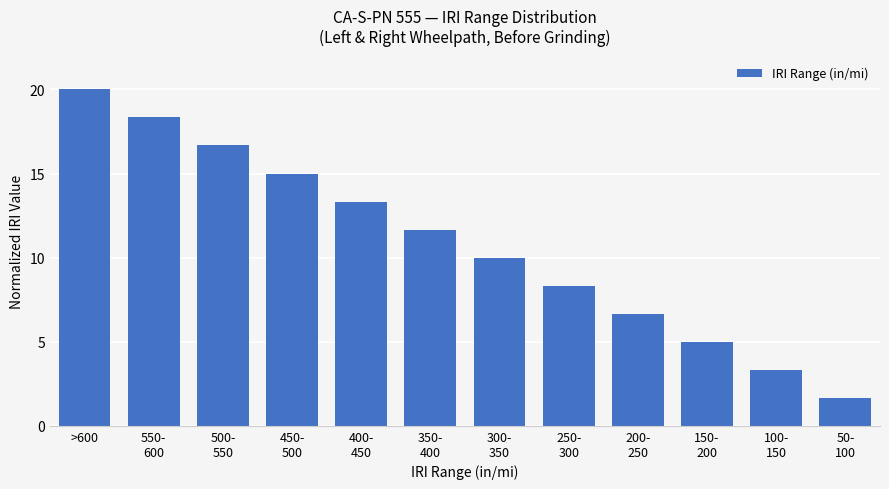

Rank the categories by value from highest to lowest.

>600, 550-
600, 500-
550, 450-
500, 400-
450, 350-
400, 300-
350, 250-
300, 200-
250, 150-
200, 100-
150, 50-
100